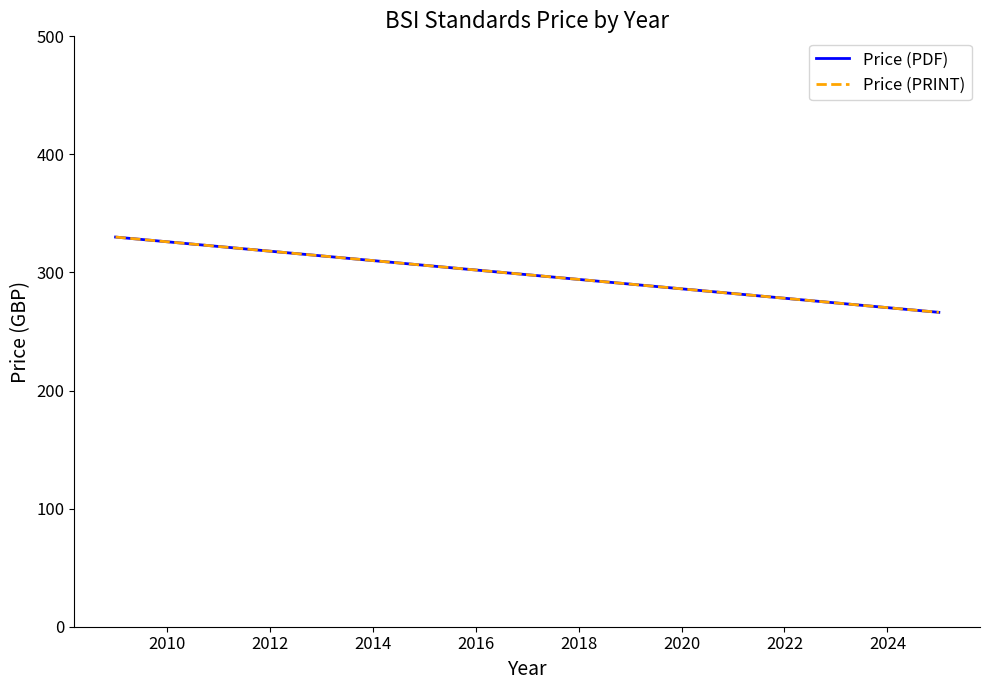

Which series has the largest range (max minus min)?

Price (PDF)